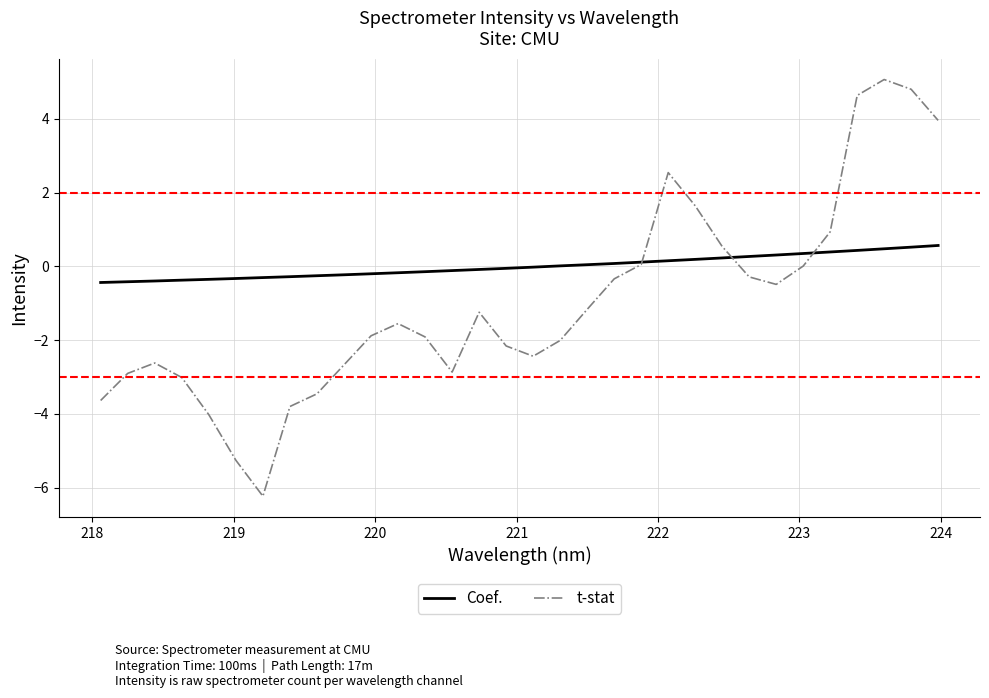

What is the minimum value for t-stat?

-6.2